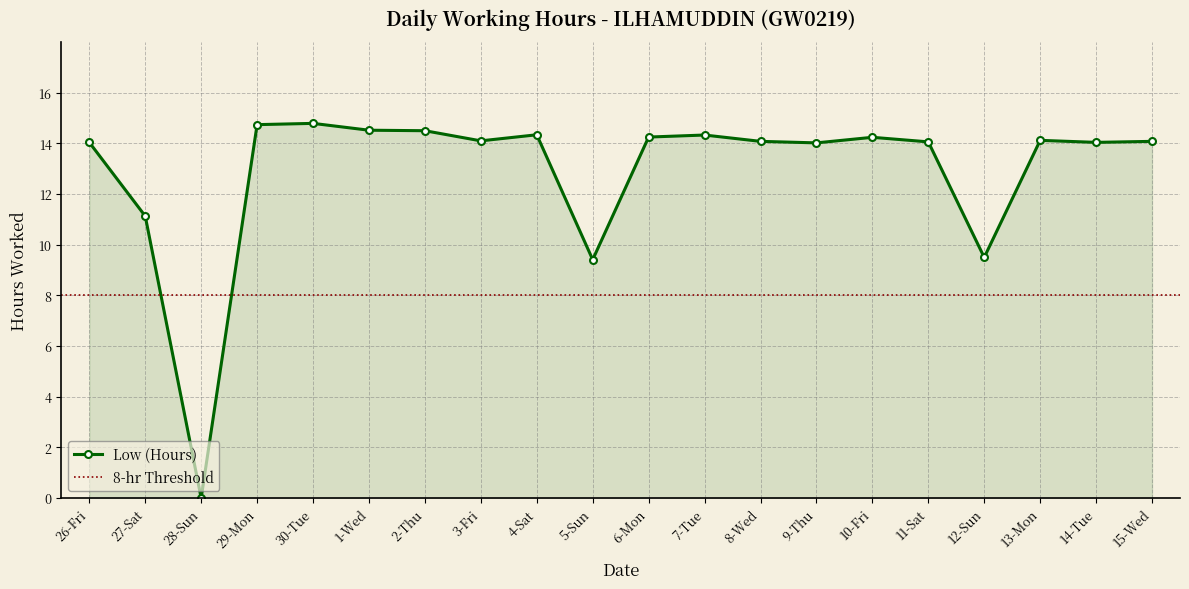

Rank the categories by value from highest to lowest.

30-Tue, 29-Mon, 1-Wed, 2-Thu, 4-Sat, 7-Tue, 6-Mon, 10-Fri, 13-Mon, 3-Fri, 8-Wed, 15-Wed, 11-Sat, 26-Fri, 14-Tue, 9-Thu, 27-Sat, 12-Sun, 5-Sun, 28-Sun